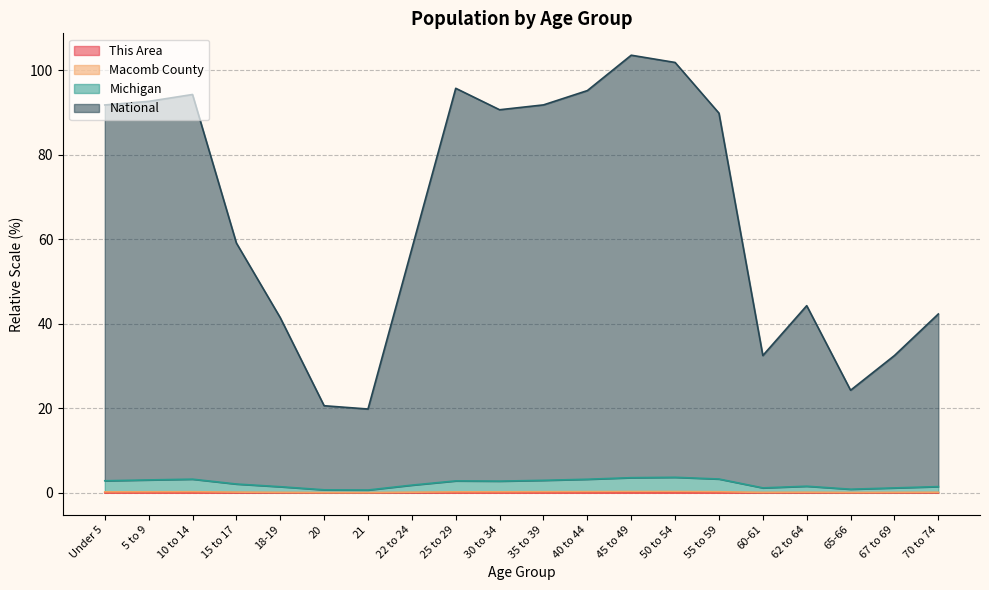

True or false: Michigan and This Area cross at least once.

False